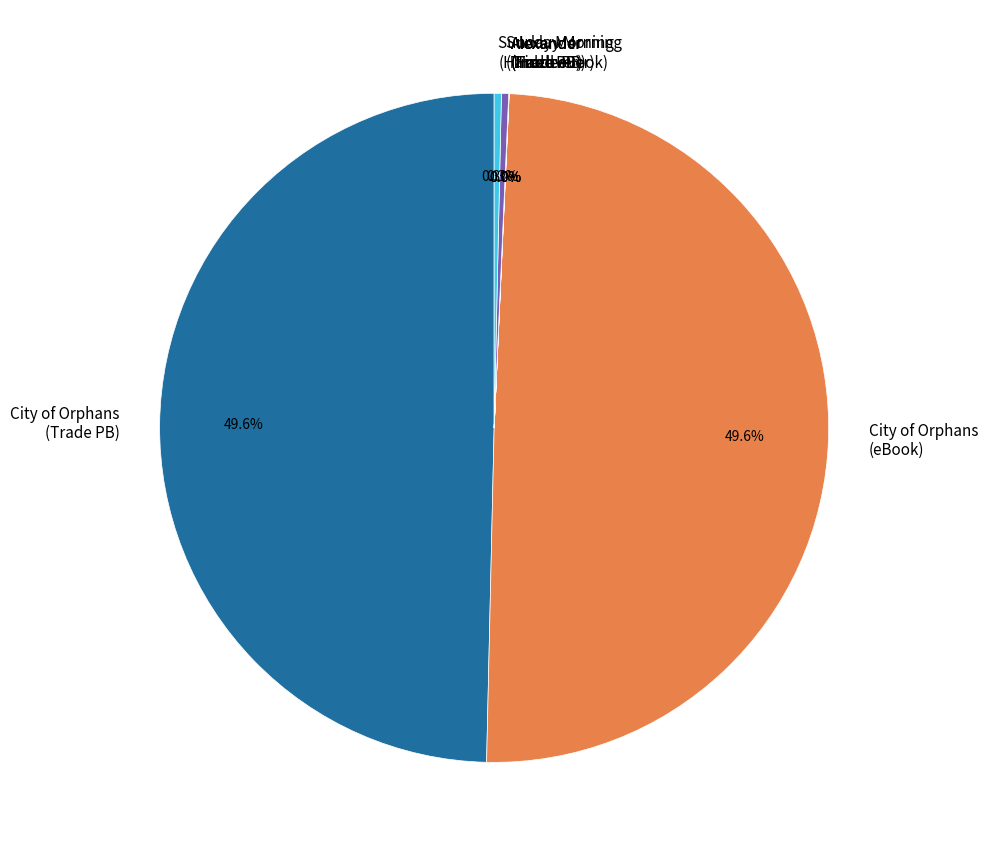

Is Sunday Morning (Trade PB) the majority of the pie?

No